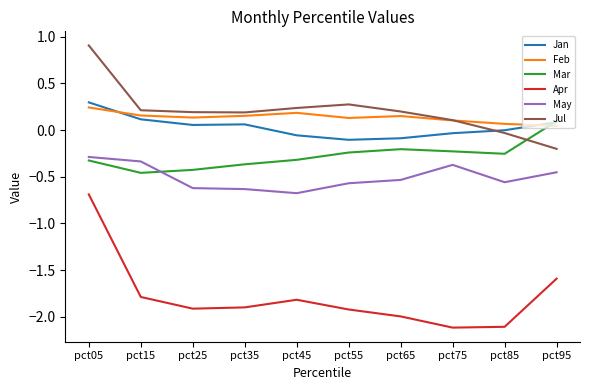

How many intersections are there between Jul and Mar?

1